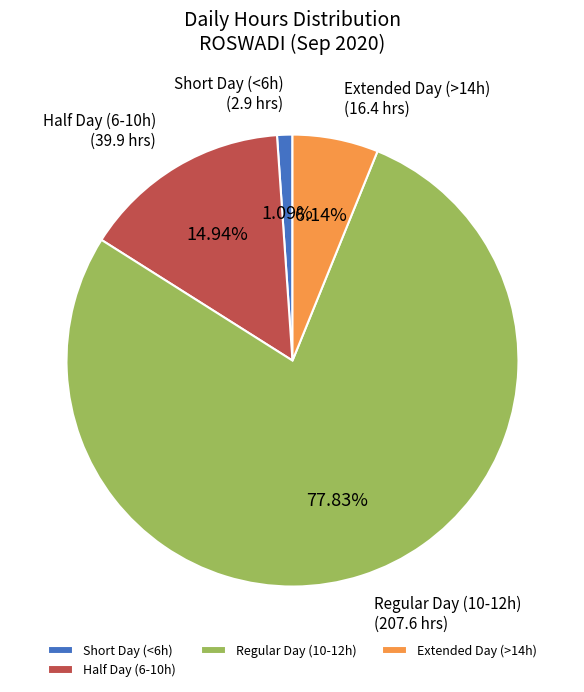

To the nearest percent, what is the difference between the largest and smallest slice percentages?

77%